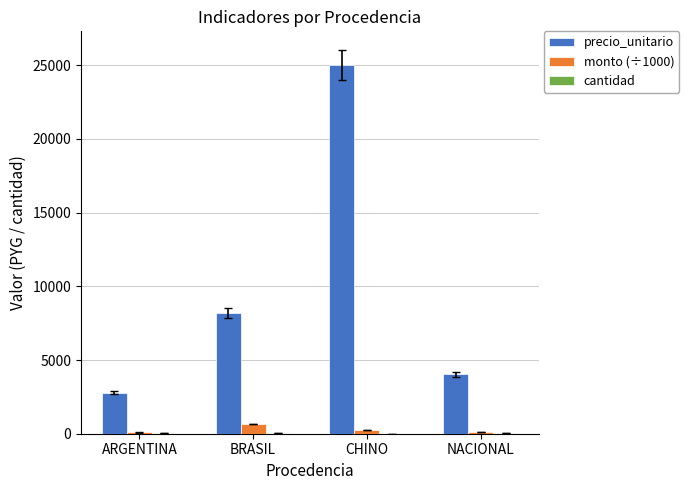

How many series are shown in this chart?

3